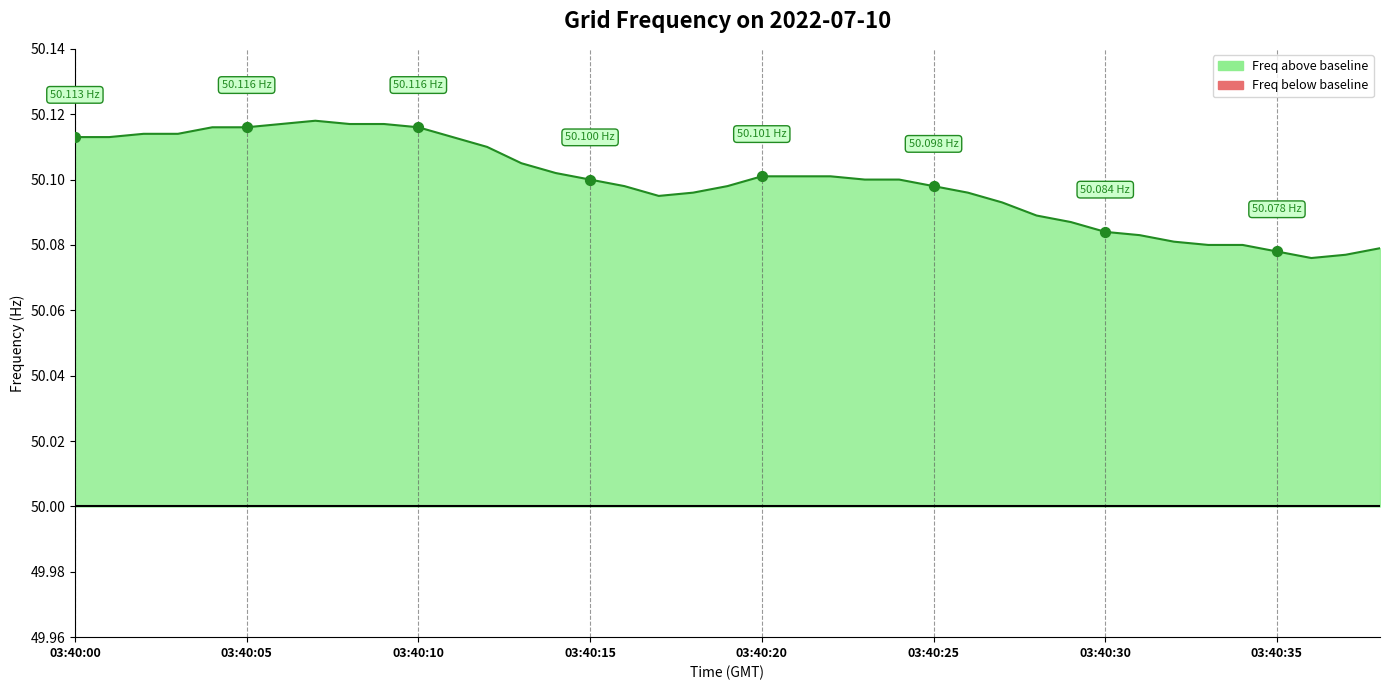

Between 8 and 03:40:30, which is larger?

8